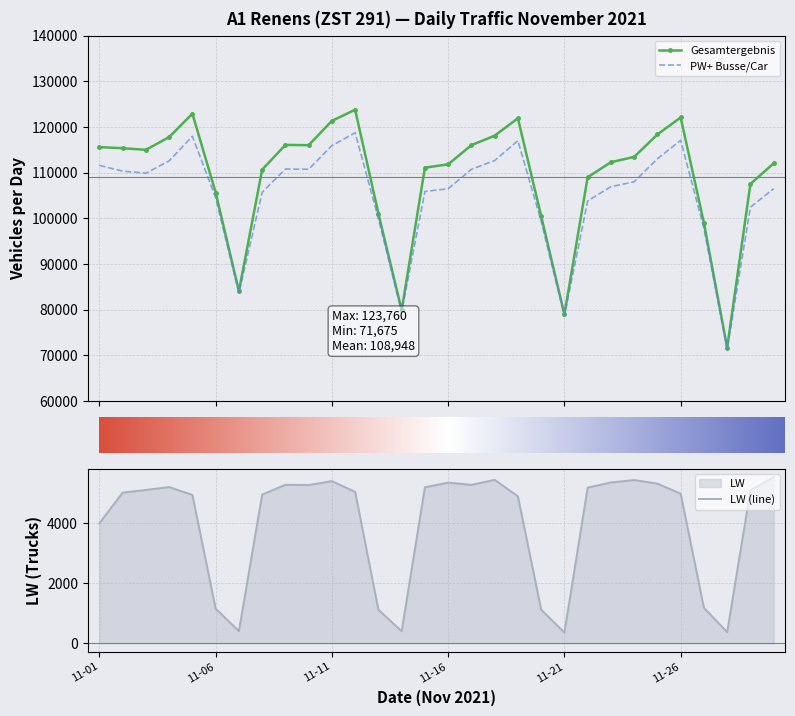

At which category does LW reach its first local valley?

2021-11-07